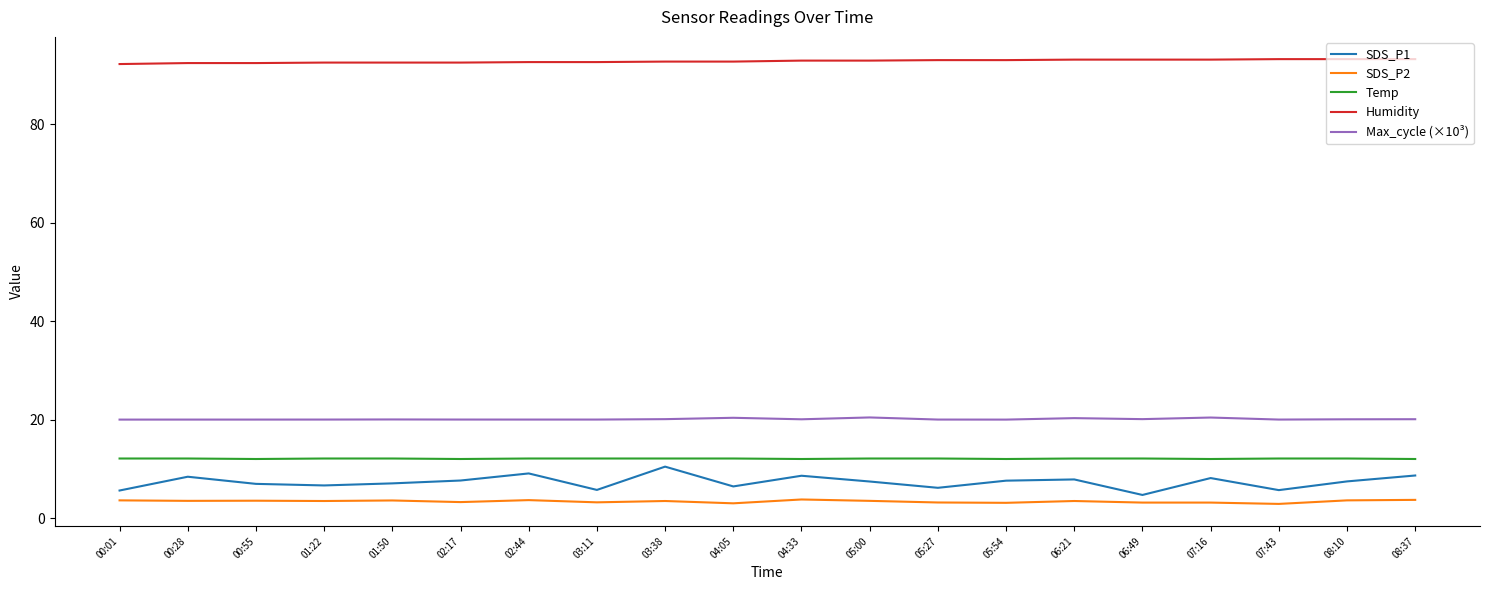

Is it true that Temp equals 12.0 at 02:17?

True